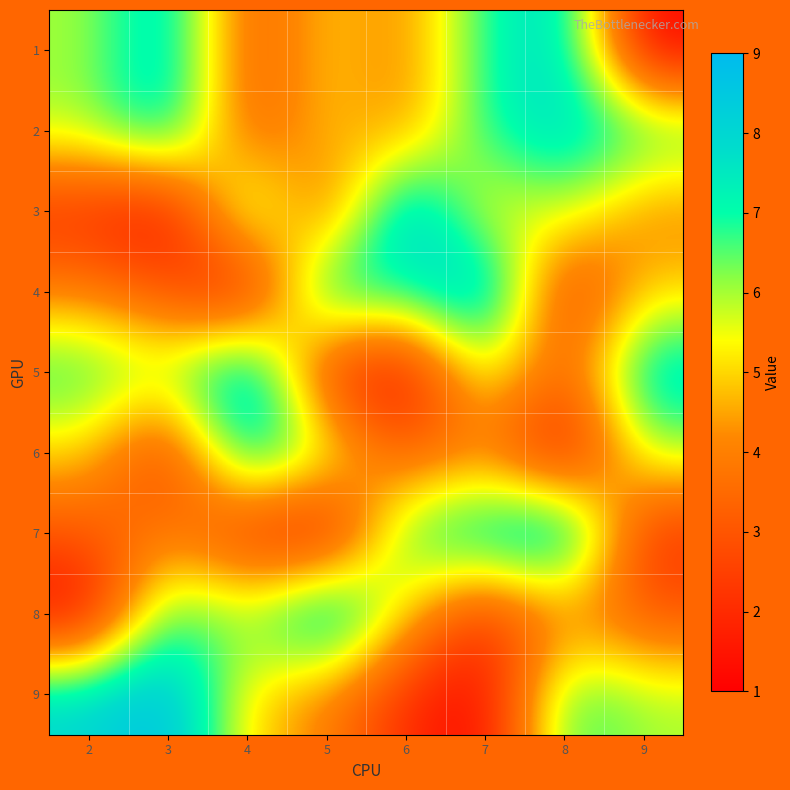

Reading left to right, transcribe all the data shown in this chart.

1: 2=6	3=8	4=3	5=5	6=4	7=7	8=8	9=1
2: 2=6	3=8	4=3	5=5	6=4	7=7	8=8	9=7
3: 2=2	3=1	4=7	5=3	6=9	7=5	8=6	9=4
4: 2=4	3=3	4=1	5=8	6=7	7=9	8=2	9=5
5: 2=7	3=6	4=9	5=2	6=1	7=6	8=3	9=8
6: 2=5	3=2	4=8	5=6	6=3	7=4	8=1	9=6
7: 2=3	3=4	4=2	5=1	6=7	7=8	8=9	9=2
8: 2=1	3=7	4=6	5=9	6=5	7=2	8=4	9=3
9: 2=8	3=9	4=5	5=4	6=2	7=1	8=7	9=6